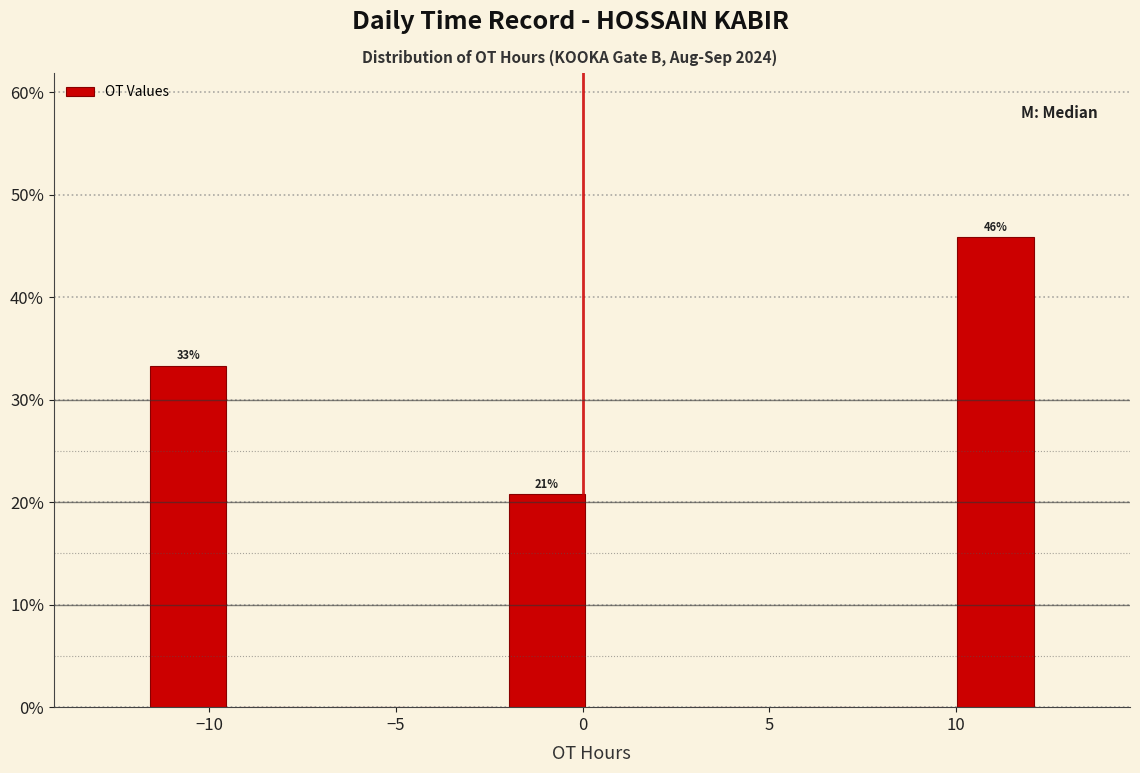

Over which range of the x-axis is the bar tallest?

10.0 to 12.5